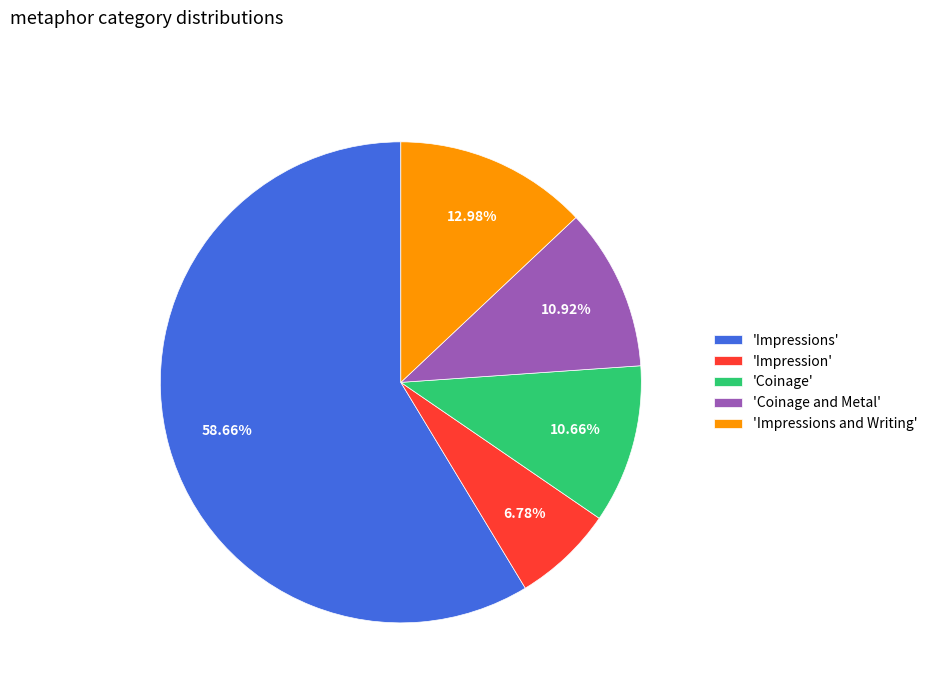

Do 'Coinage and Metal' and 'Coinage' together represent more than half of the pie?

No